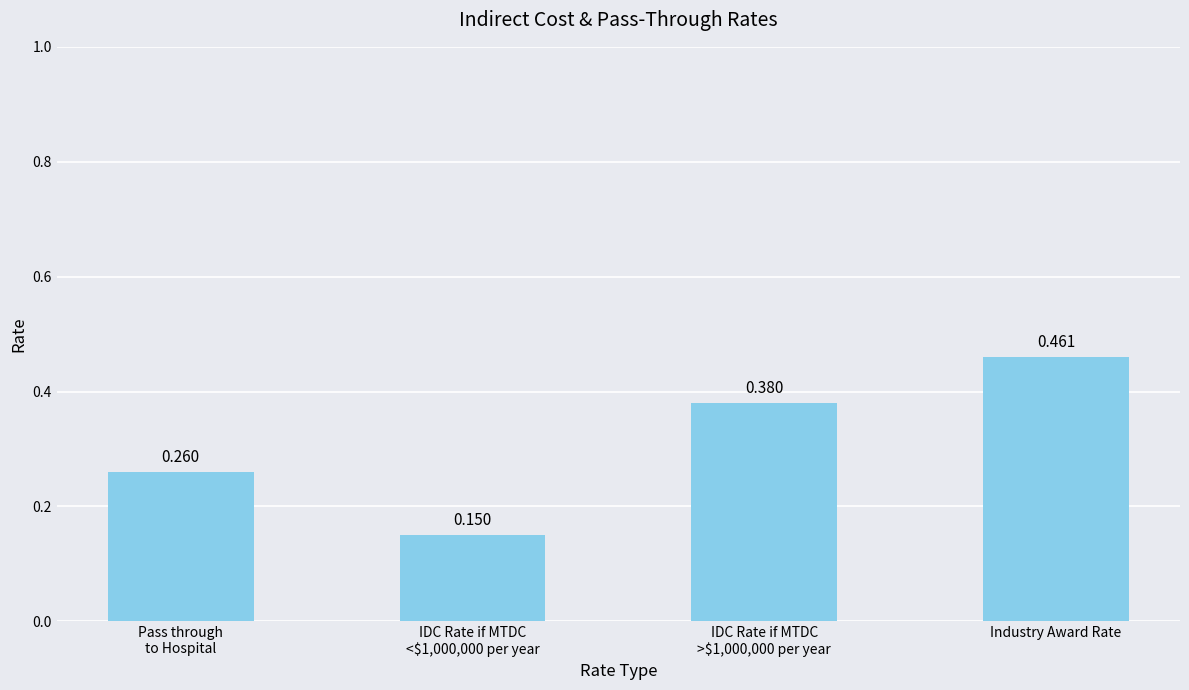

What is the label of the 1st bar from the right?

Industry Award Rate